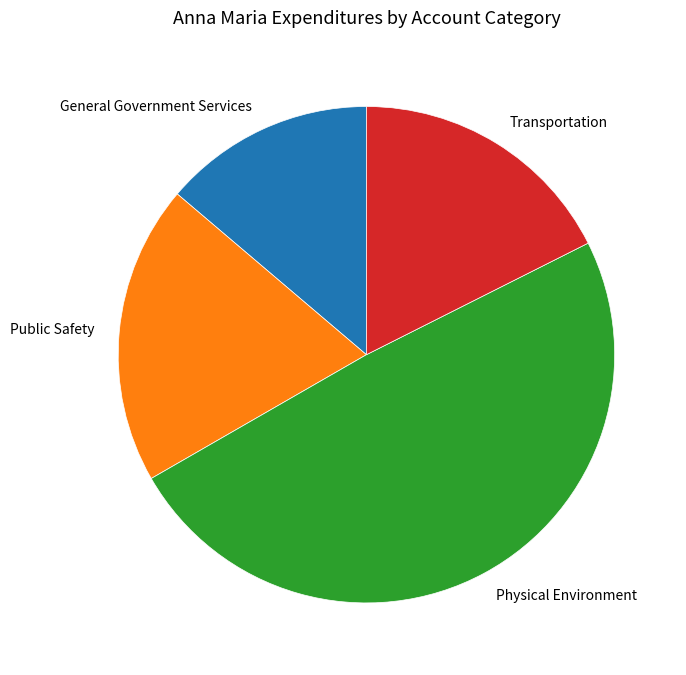

How many segments does this pie chart have?

4